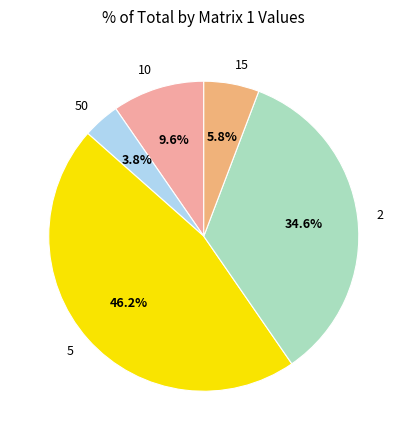

Is there any slice that represents more than half of the pie?

No